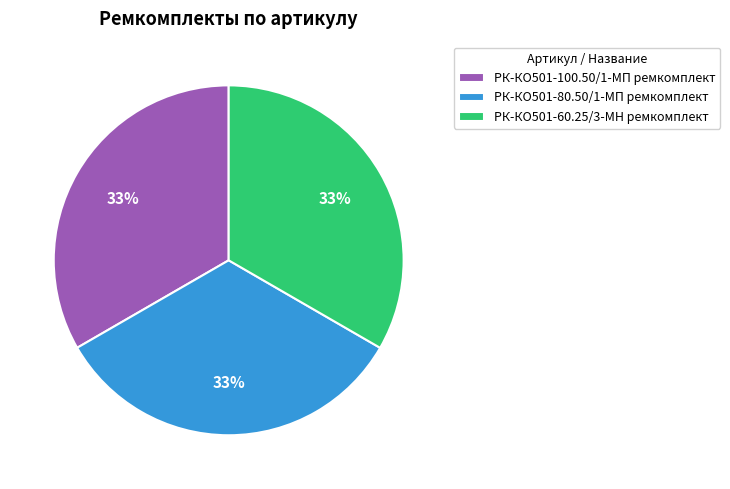

How many segments does this pie chart have?

3